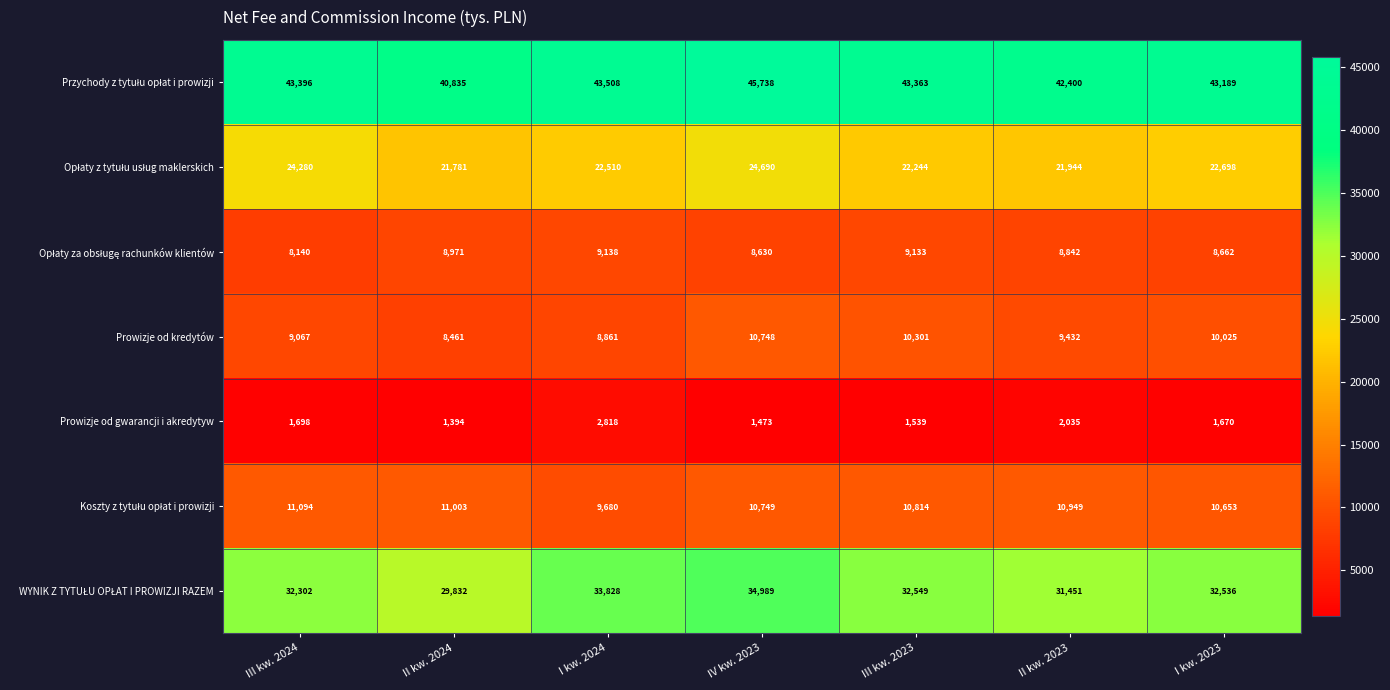

True or false: Prowizje od kredytów has a value of 4196 at II kw. 2024.

False